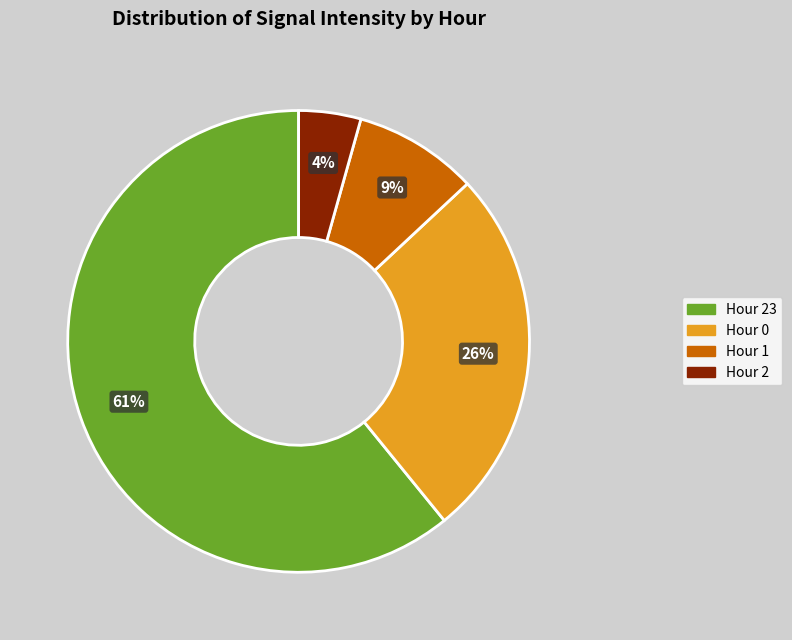

To the nearest percent, what is the difference between the largest and smallest slice percentages?

57%